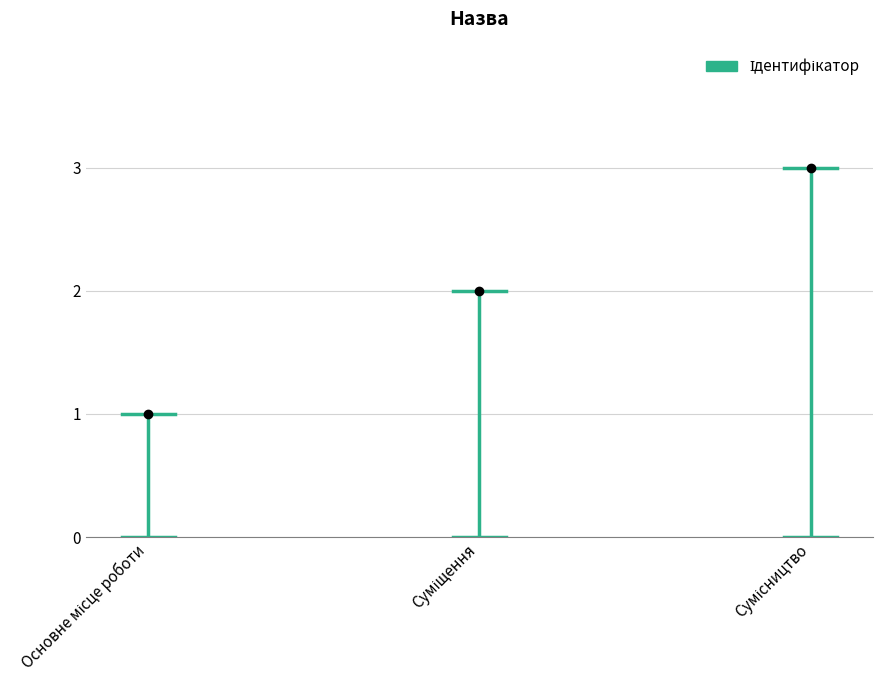

What is the change in value from Основне місце роботи to Суміщення?

+1